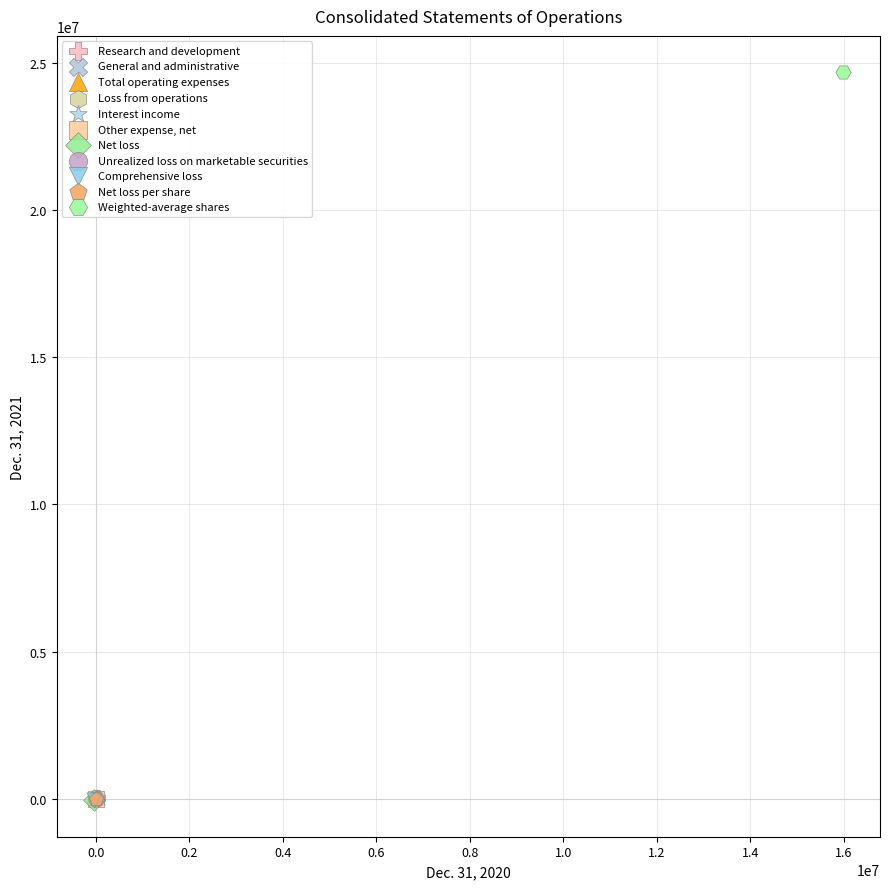

What are all the series names shown in the legend?

Research and development, General and administrative, Total operating expenses, Loss from operations, Interest income, Other expense, net, Net loss, Unrealized loss on marketable securities, Comprehensive loss, Net loss per share, Weighted-average shares